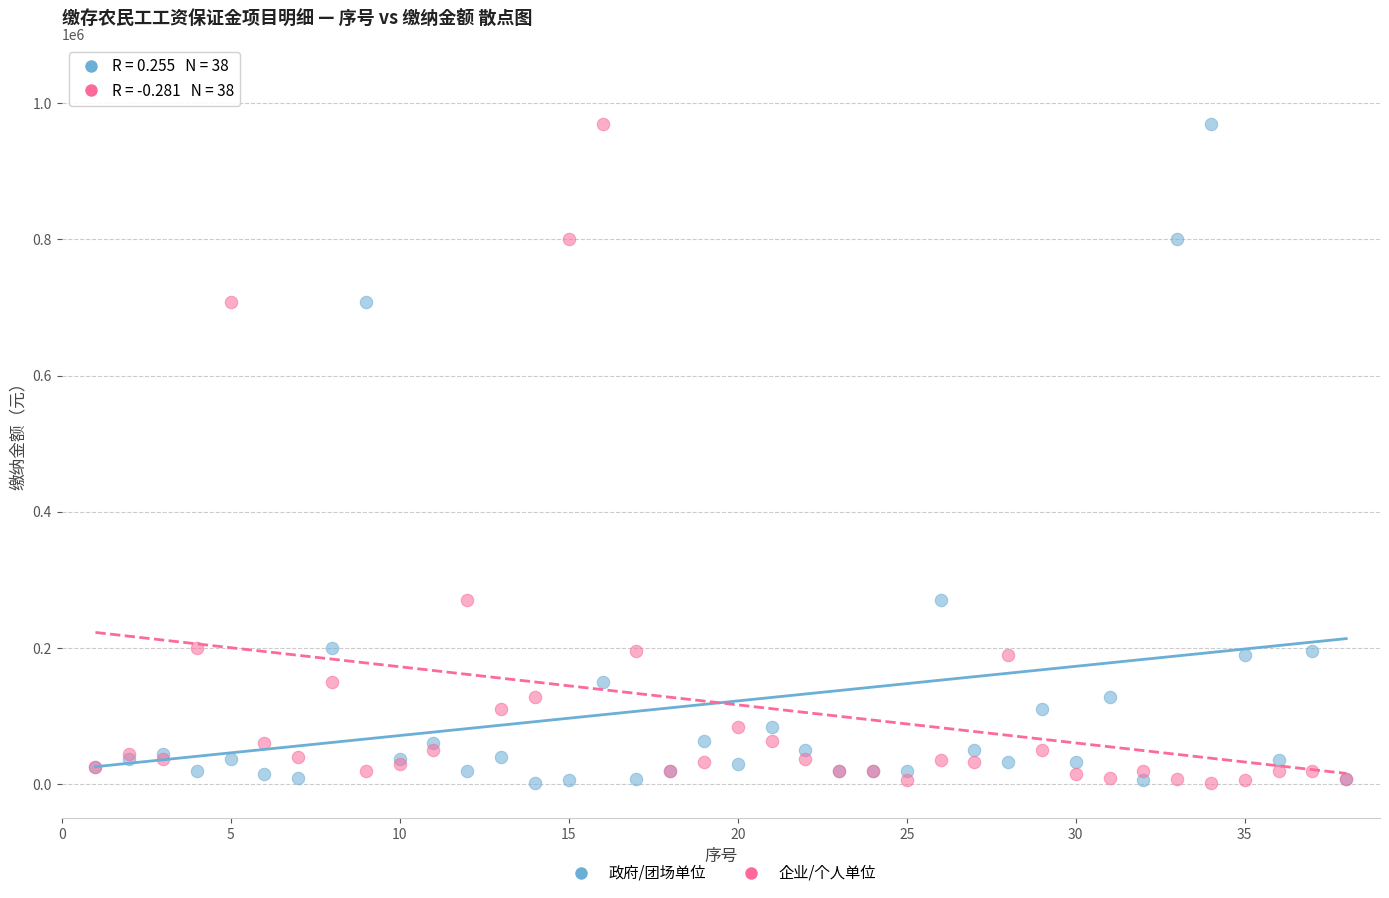

What are all the series names shown in the legend?

政府/团场单位, 企业/个人单位